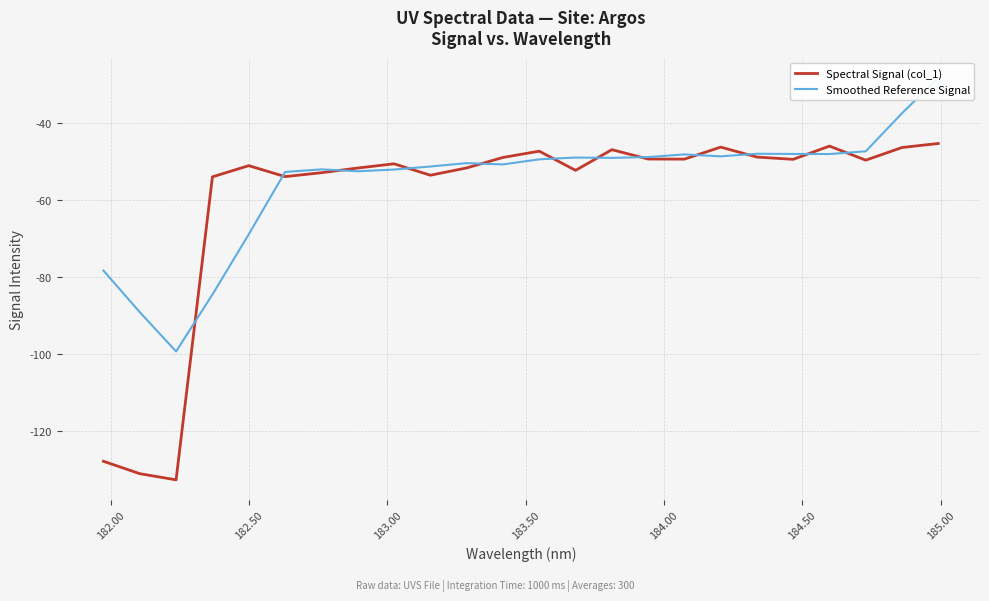

What is the maximum value for Spectral Signal (col_1)?

-45.4